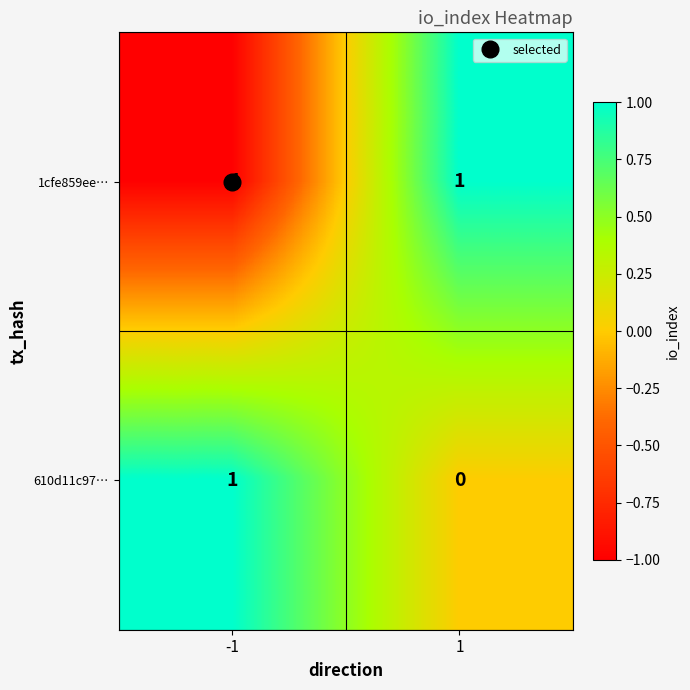

Which series has the largest total across all categories?

610d11c97…